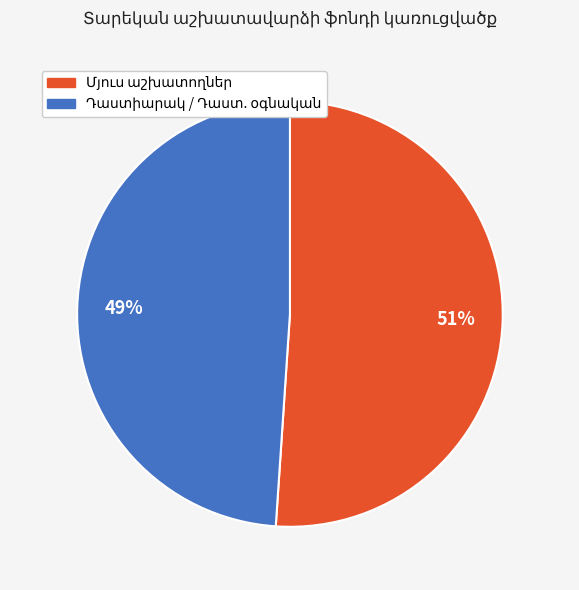

Is there any slice that represents more than half of the pie?

Yes